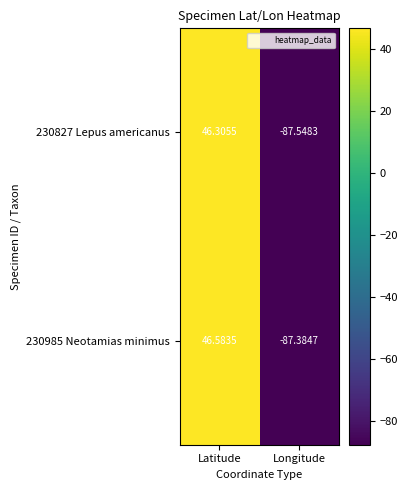

At which category is the sum across all series the highest?

Latitude